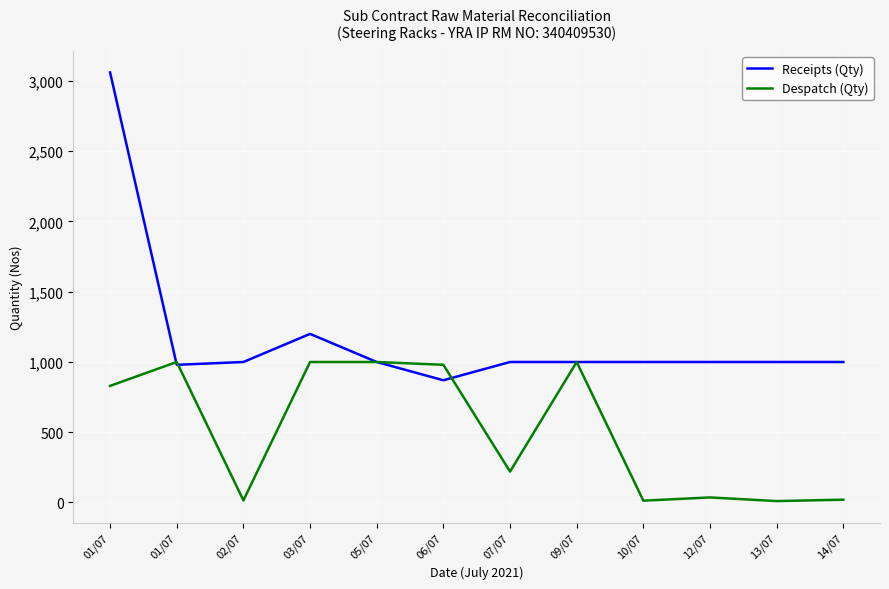

How many lines are shown in the chart?

2